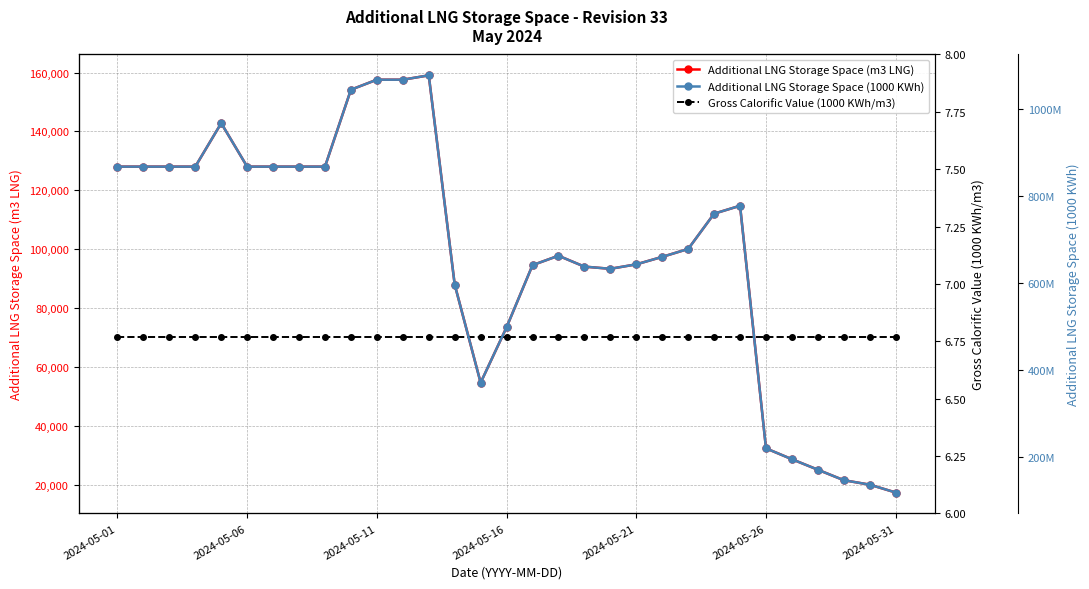

In Additional LNG Storage Space (1000 KWh), how many points are lower than both neighbors (excluding endpoints)?

2